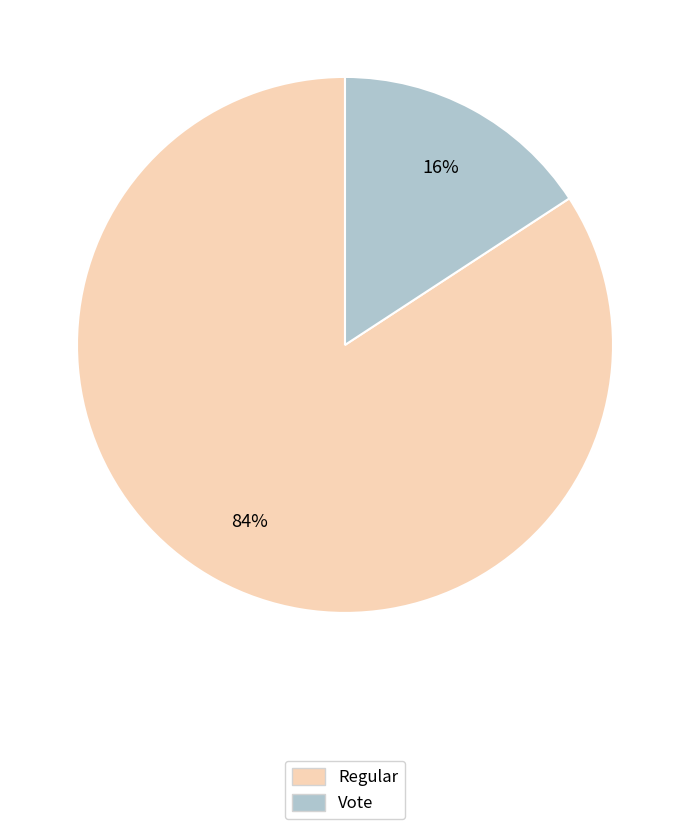

True or false: Vote accounts for 4% of the total.

False